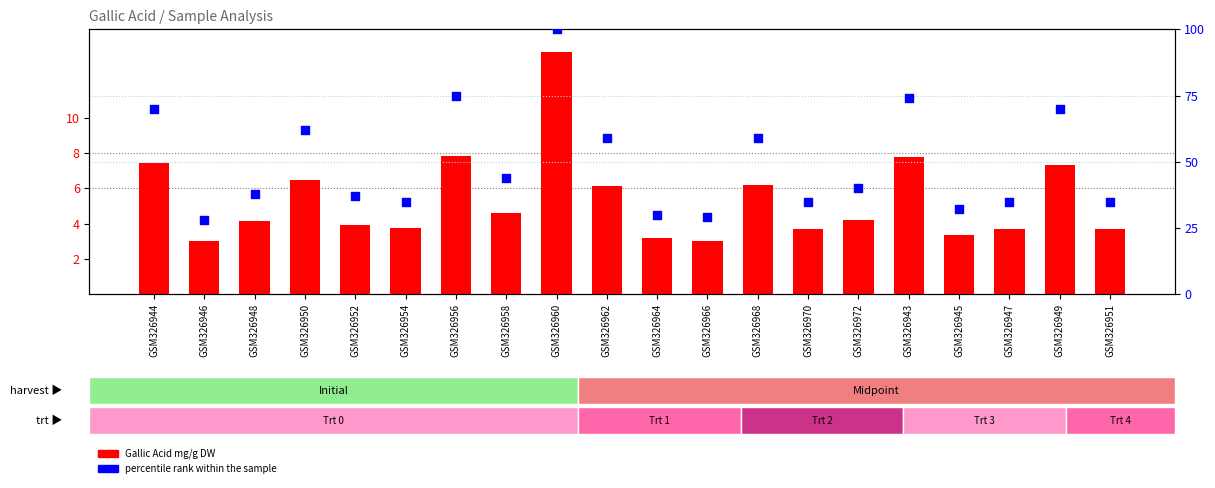

Which series reaches the minimum Y coordinate?

Gallic Acid mg/g DW